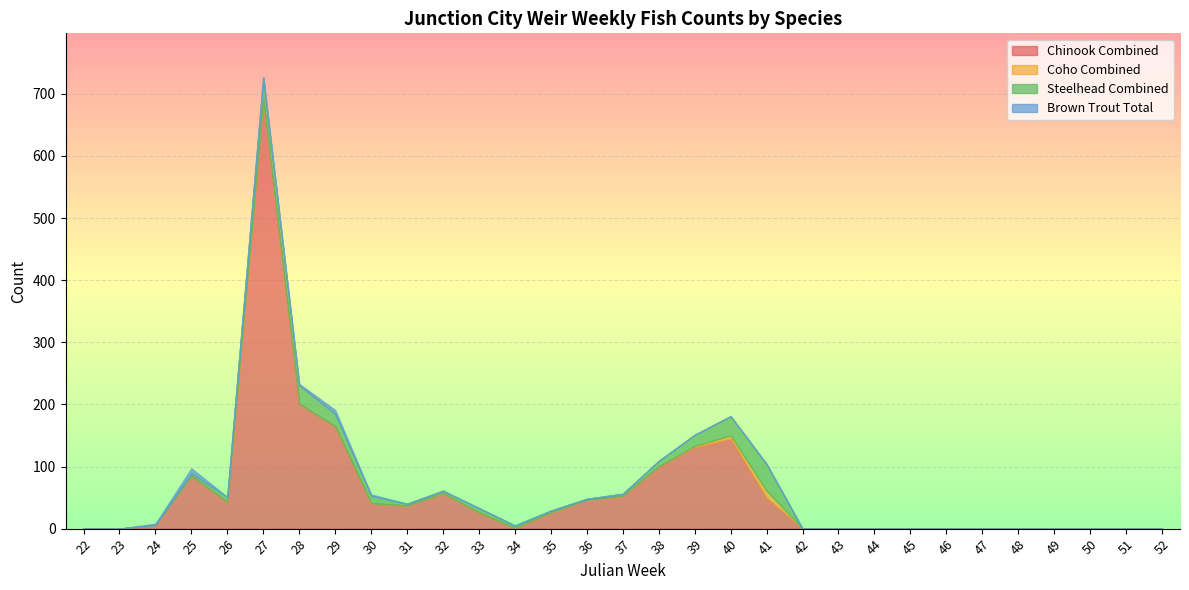

At which category does Chinook Combined reach its first local peak?

25